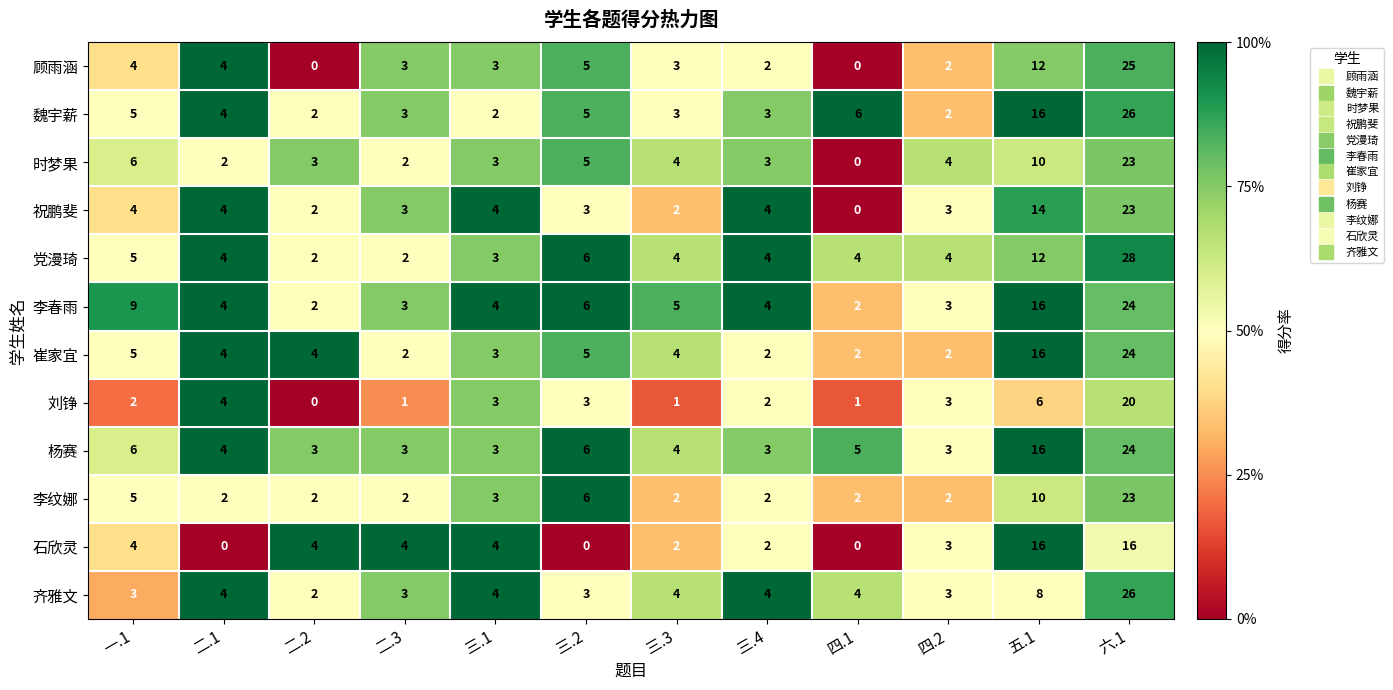

Where is 齐雅文 nearest to the value 14?

五.1